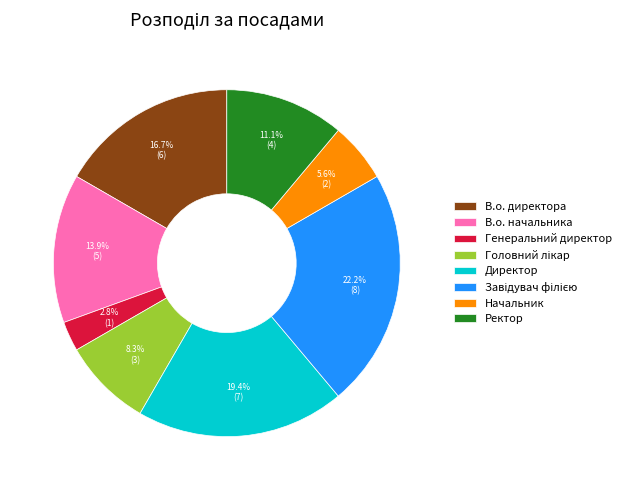

Which has a higher value, Генеральний директор or В.о. начальника?

В.о. начальника